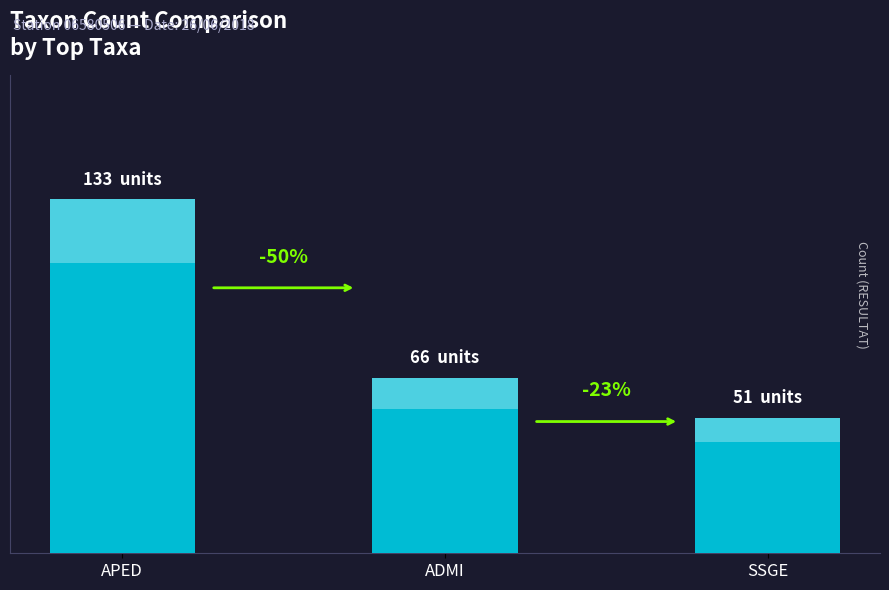

What is the ratio of the value at SSGE to the value at APED?

0.4